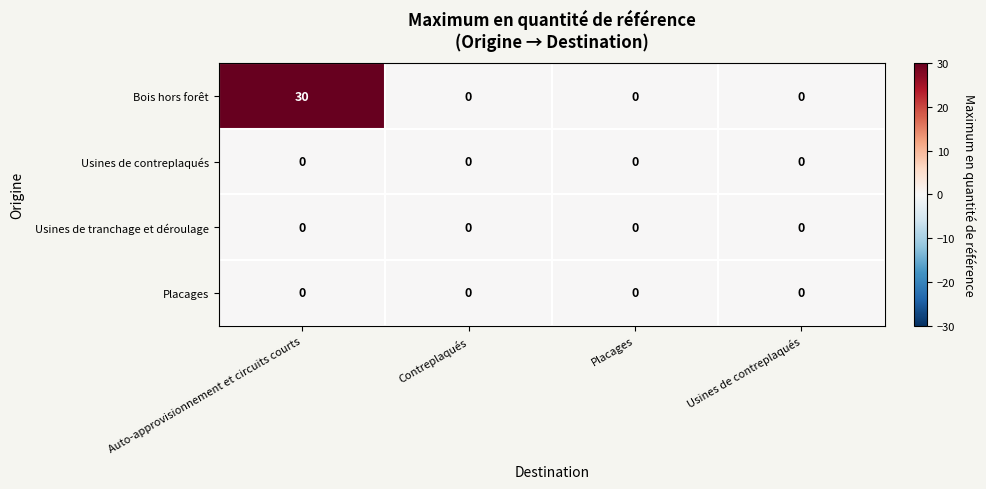

Which series has the largest range (max minus min)?

Bois hors forêt